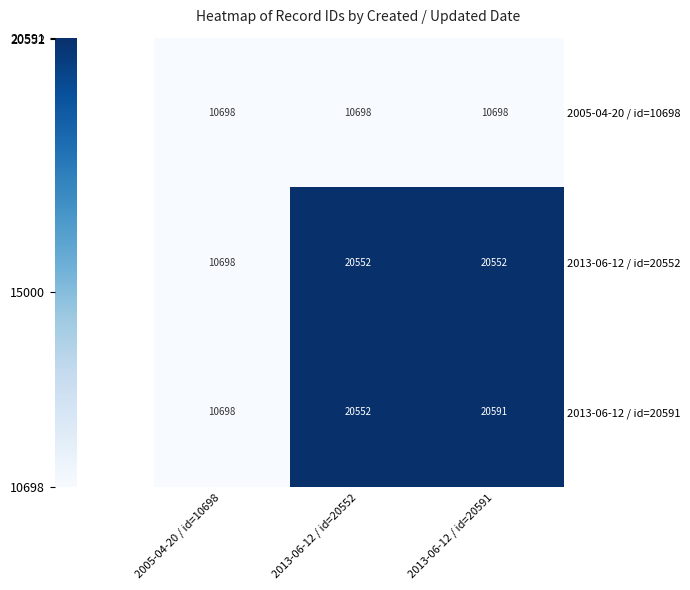

How many series are shown in this chart?

3